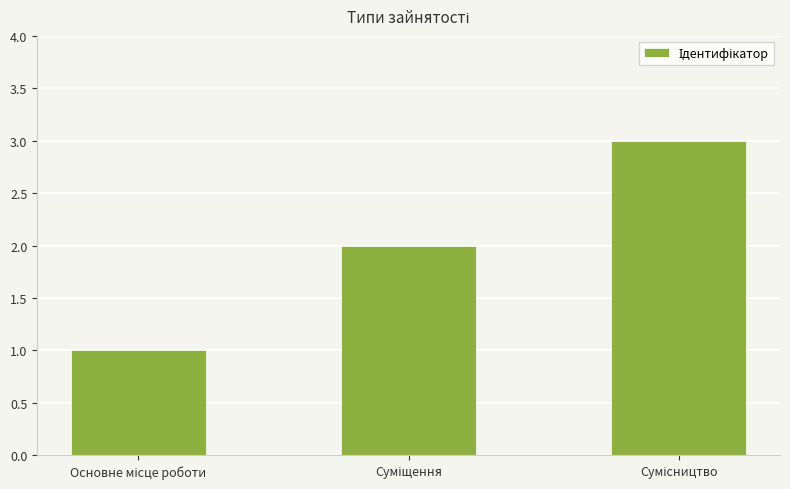

What is the sum of all values?

6